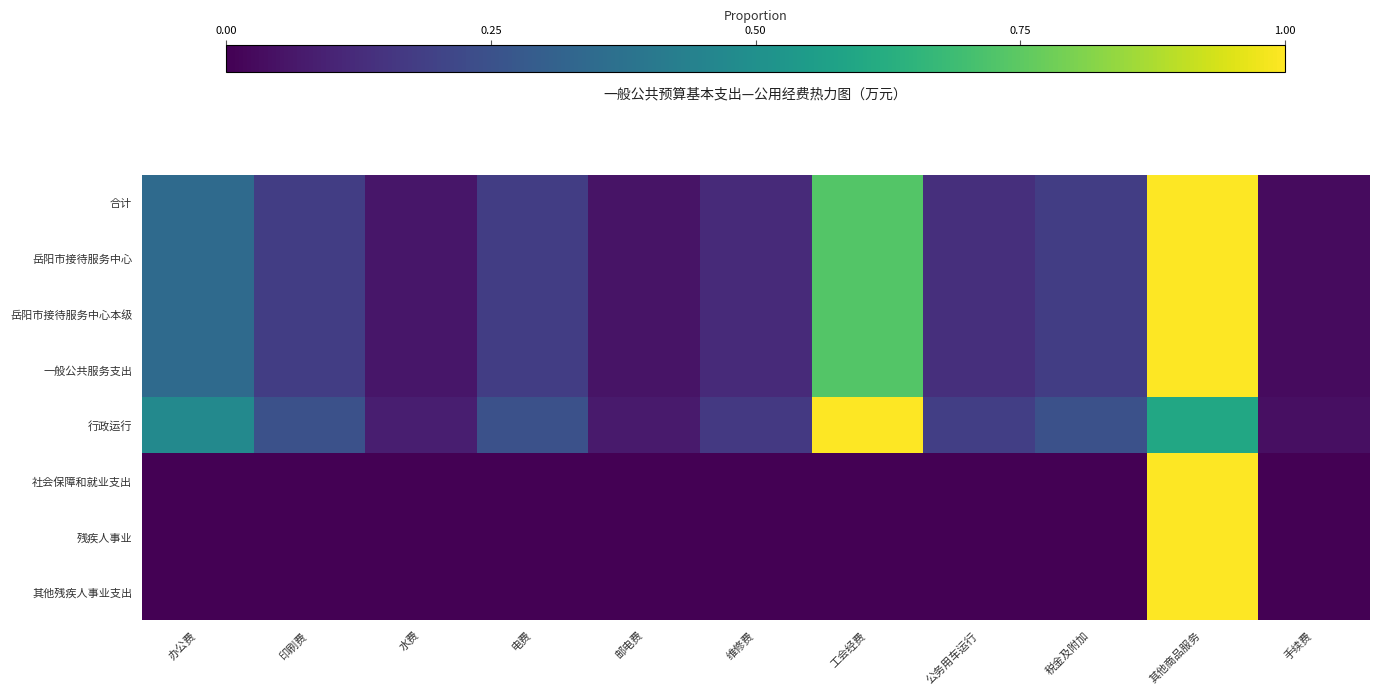

At how many categories does at least one series exceed 0?

11